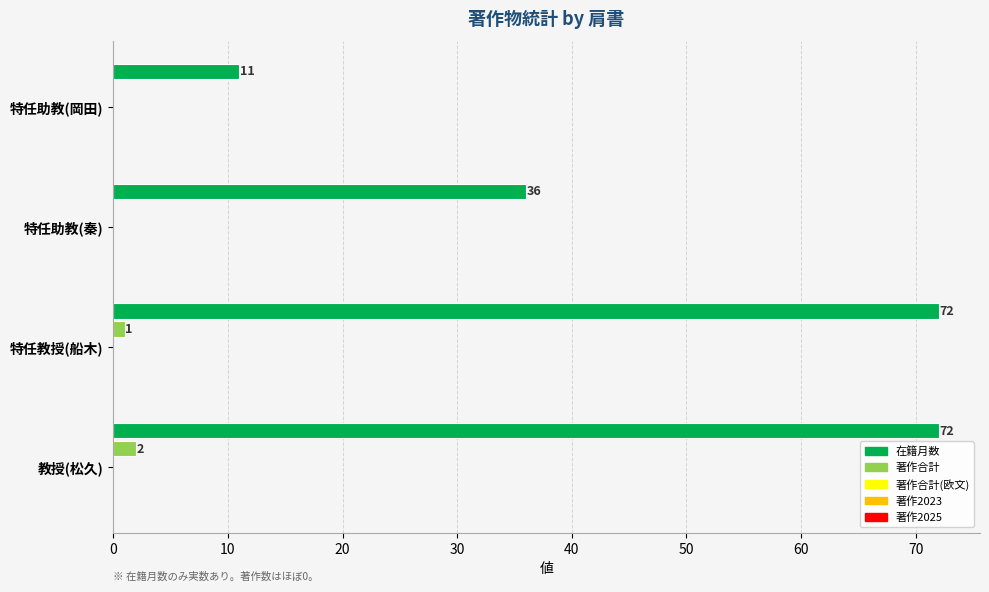

The 在籍月数 series shows 72 at 特任教授(船木). True or false?

True